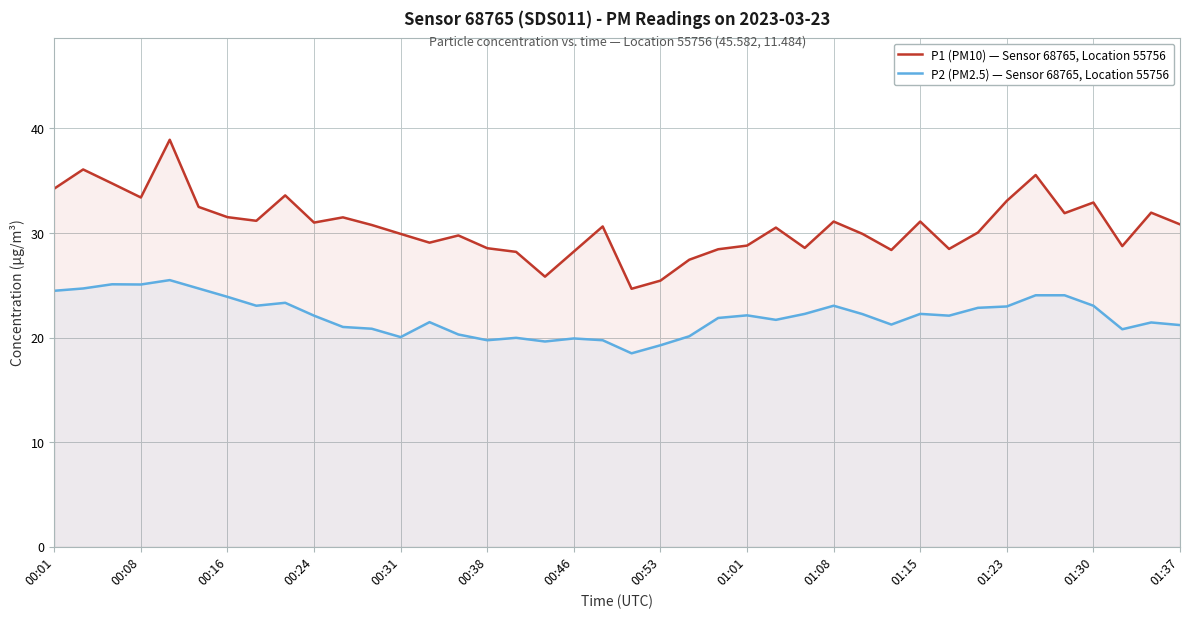

True or false: P2 (PM2.5) — Sensor 68765, Location 55756 has a value of 18.5 at 20.

True